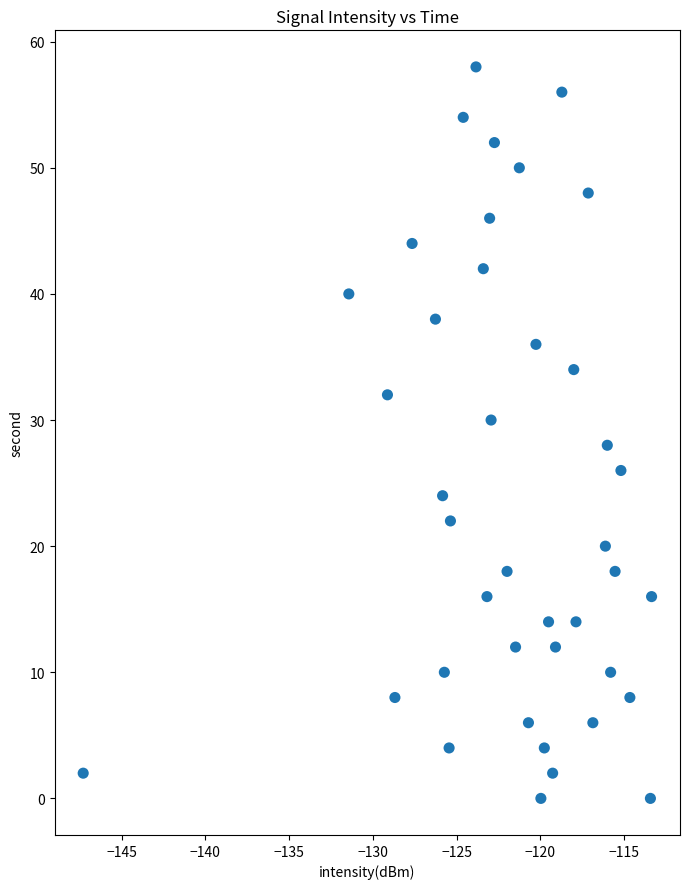

What is the range of Y values (max minus min)?

58